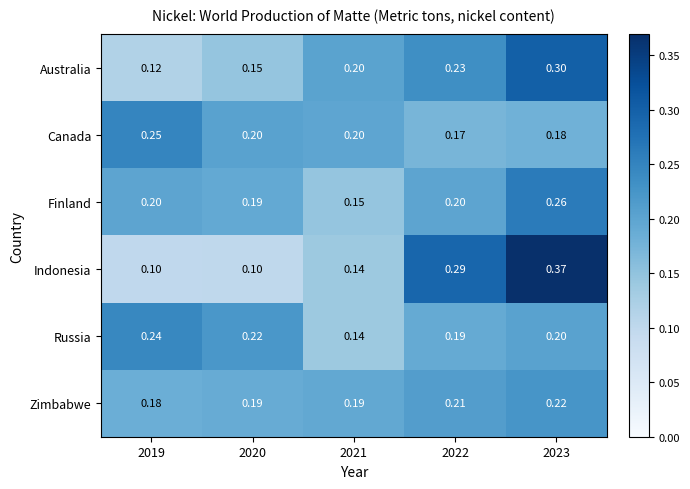

List the series in order of their peak value, highest first.

Indonesia, Australia, Finland, Canada, Russia, Zimbabwe